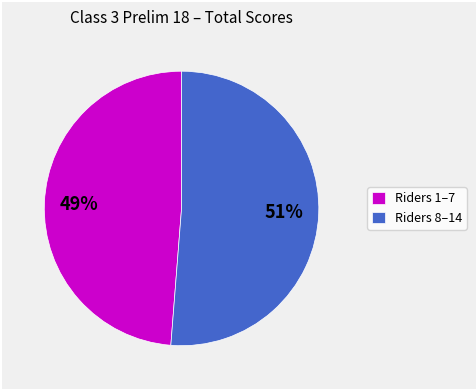

Is the sum of Riders 1–7 and Riders 8–14 greater than half?

Yes